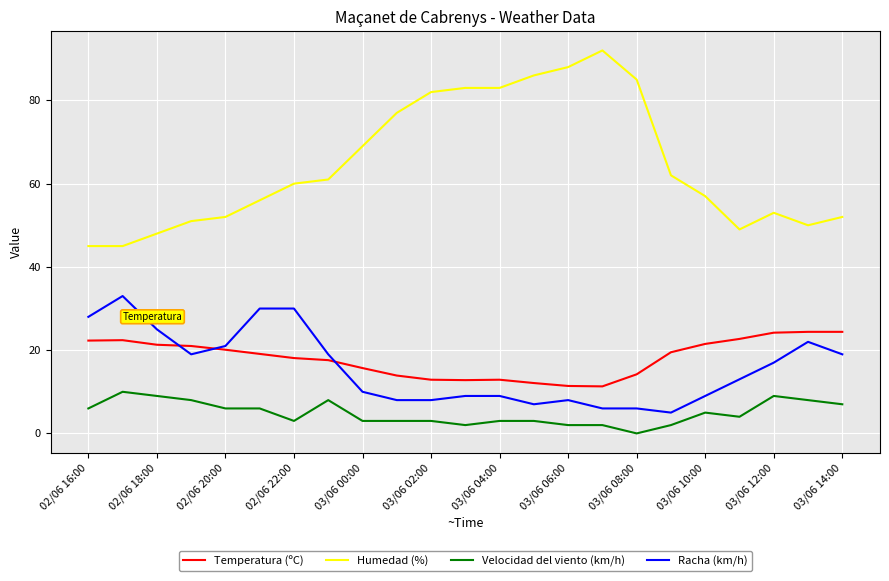

Which series has the widest spread of values?

Humedad (%)